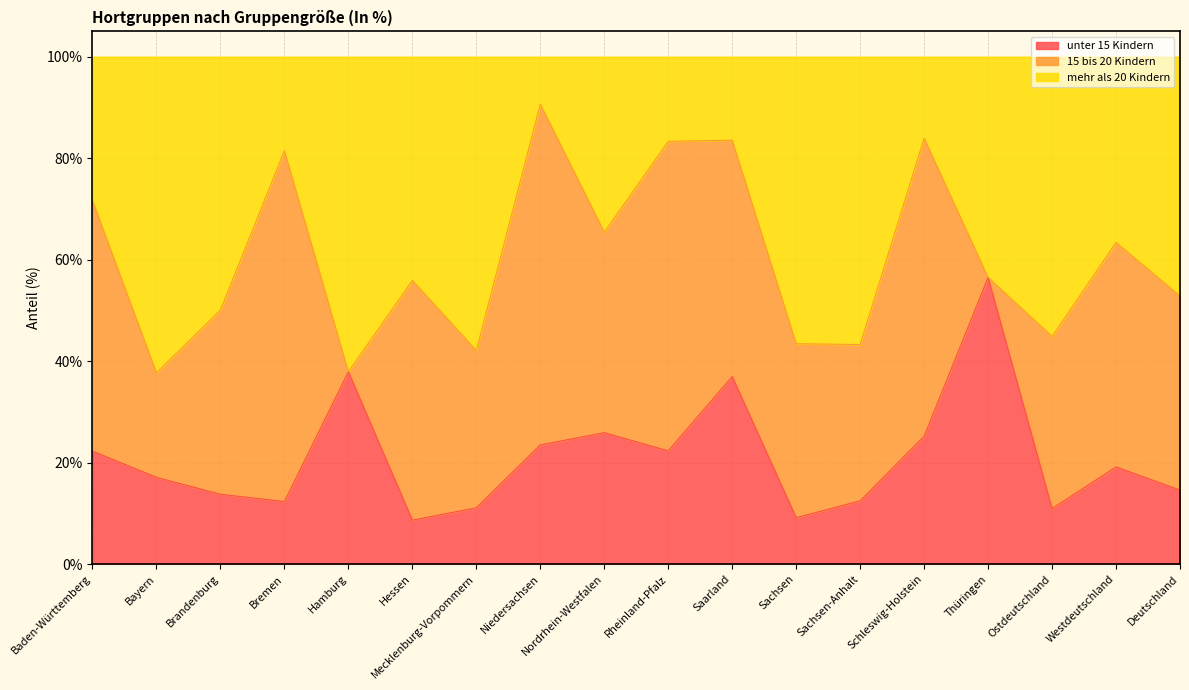

At which label does unter 15 Kindern first exceed 19?

Baden-Württemberg